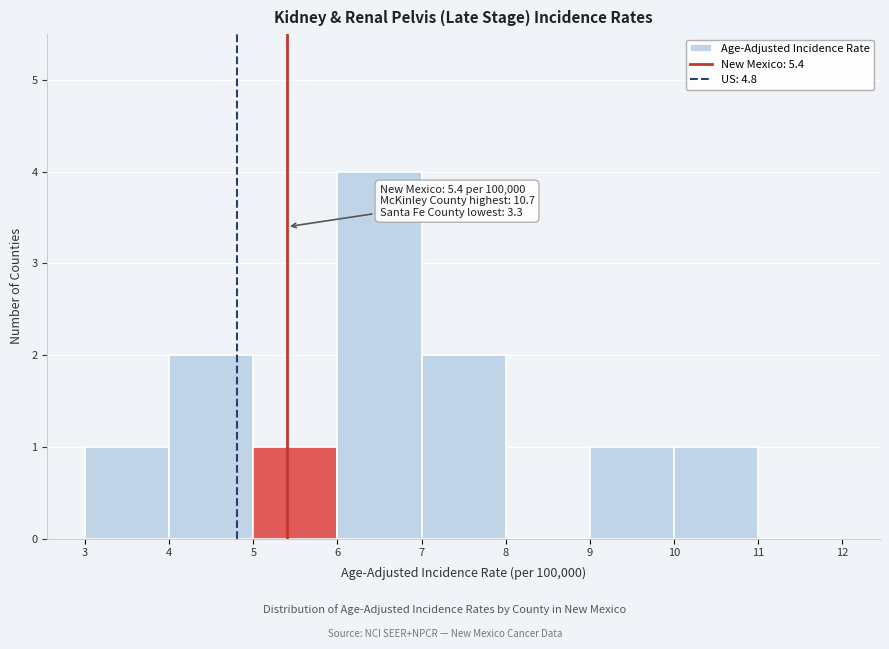

Over which range of the x-axis is the bar tallest?

6 to 7